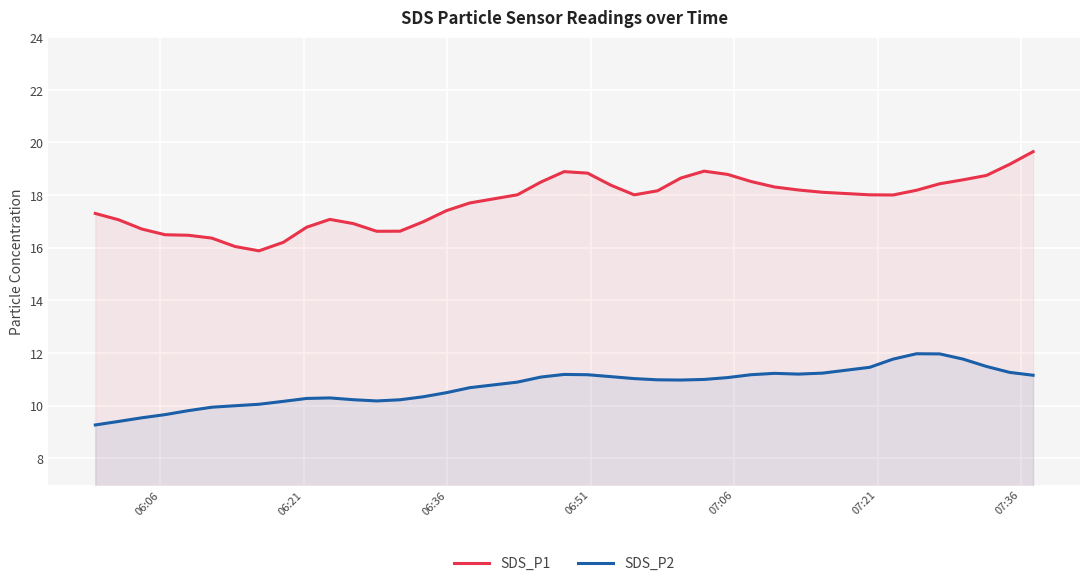

Which series has the widest spread of values?

SDS_P1